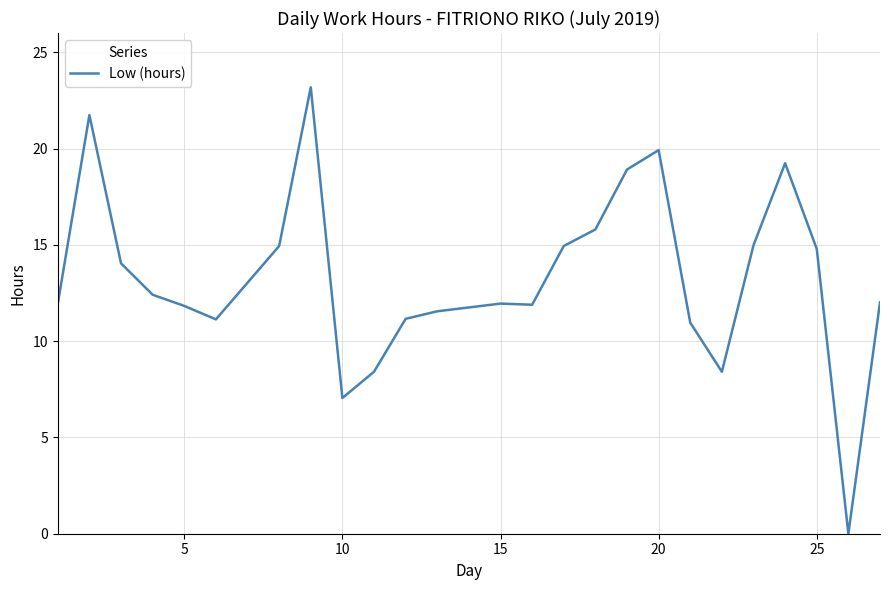

What is the greatest value displayed?

23.2